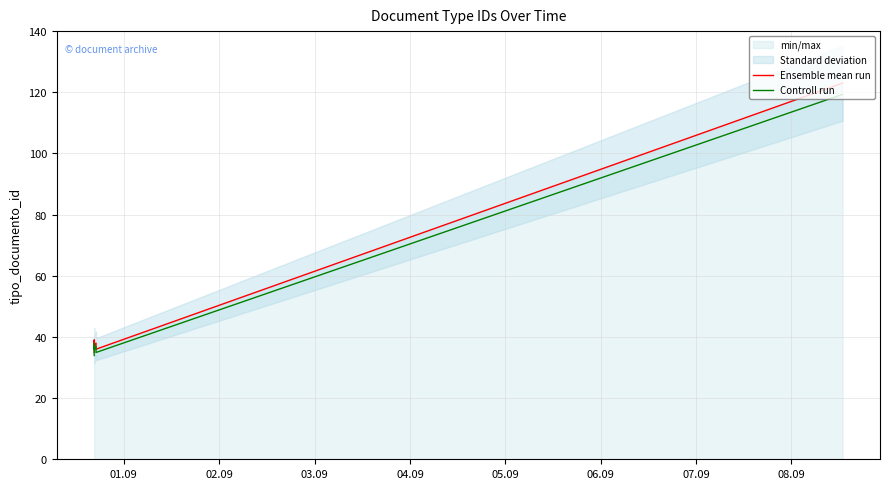

What is the value of the Controll run point at the 6th from the left?

119.3